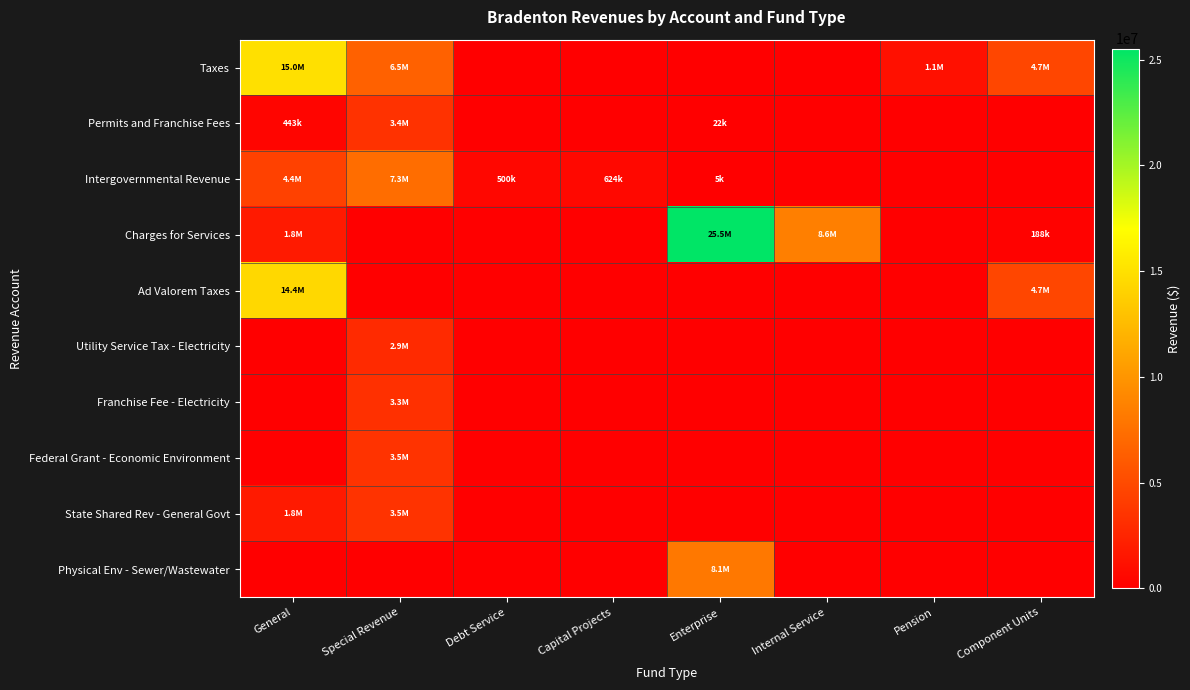

Which has a higher value, Debt Service or Component Units?

Component Units